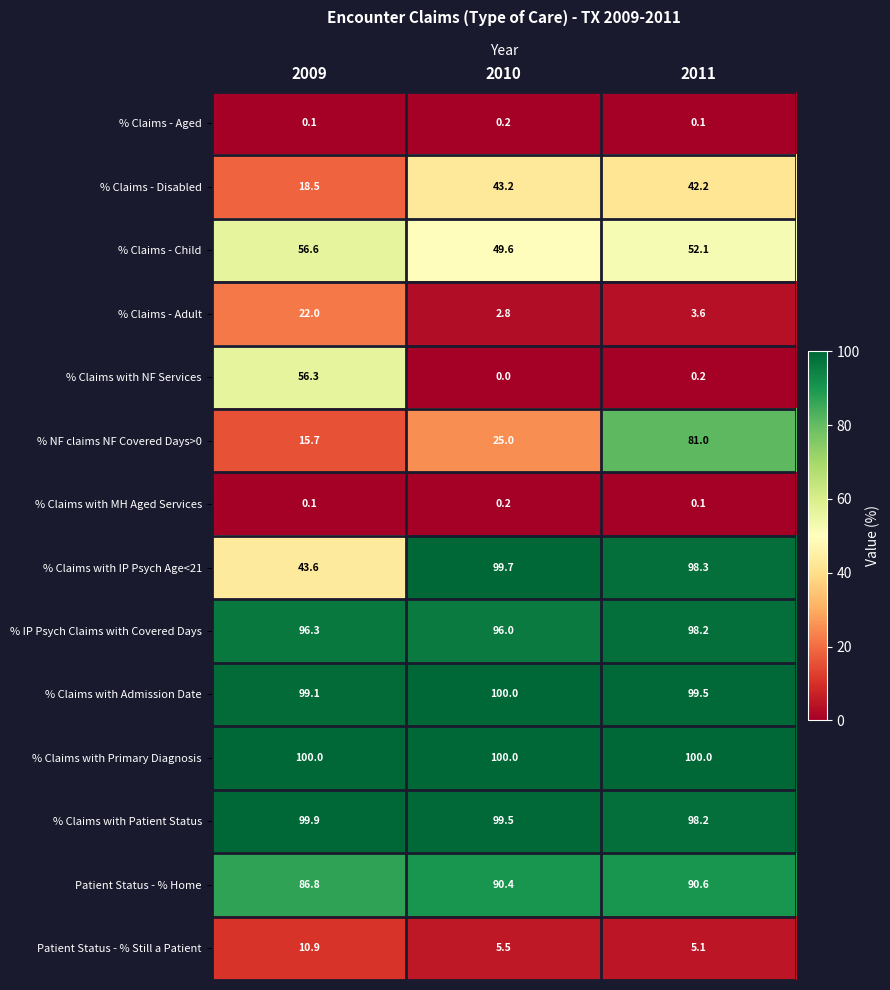

The % Claims with Patient Status series shows 99.9 at 2009. True or false?

True